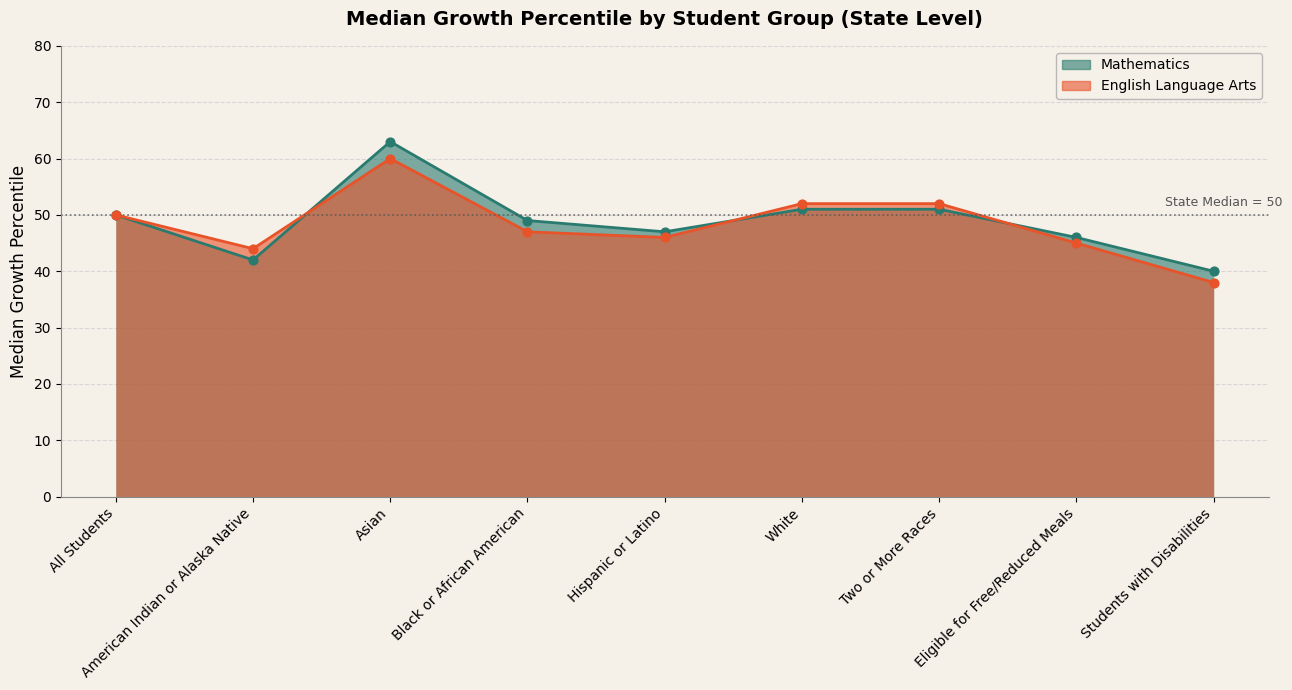

Is the value of Mathematics at White greater than the value of English Language Arts at Hispanic or Latino?

Yes